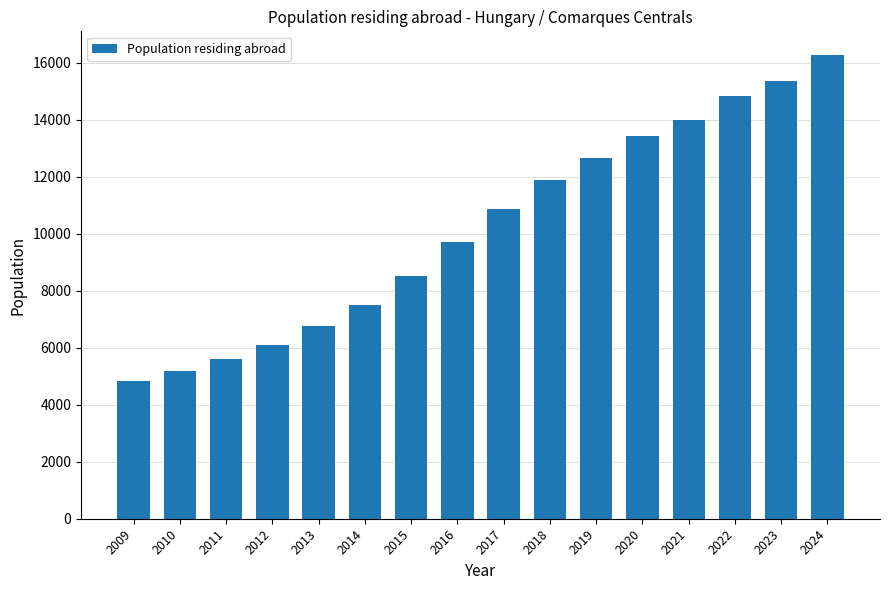

What value does the data have at 2021, to the nearest 100?

14000